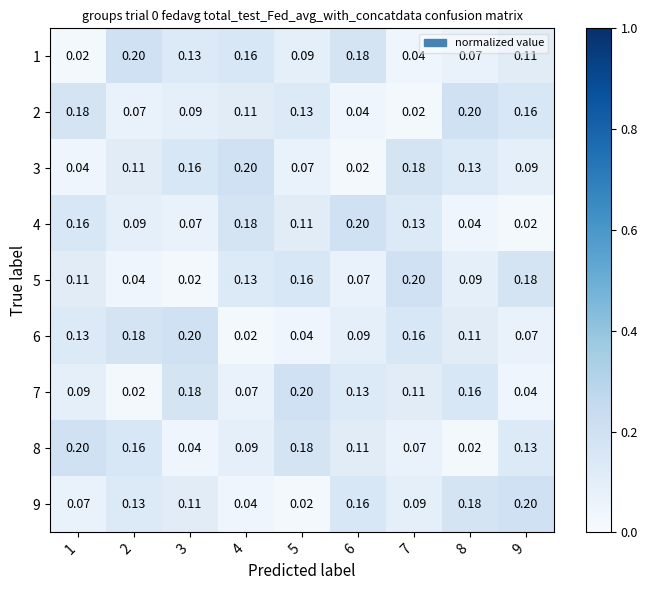

Is the value of 9 at 6 greater than the value of 4 at 3?

Yes